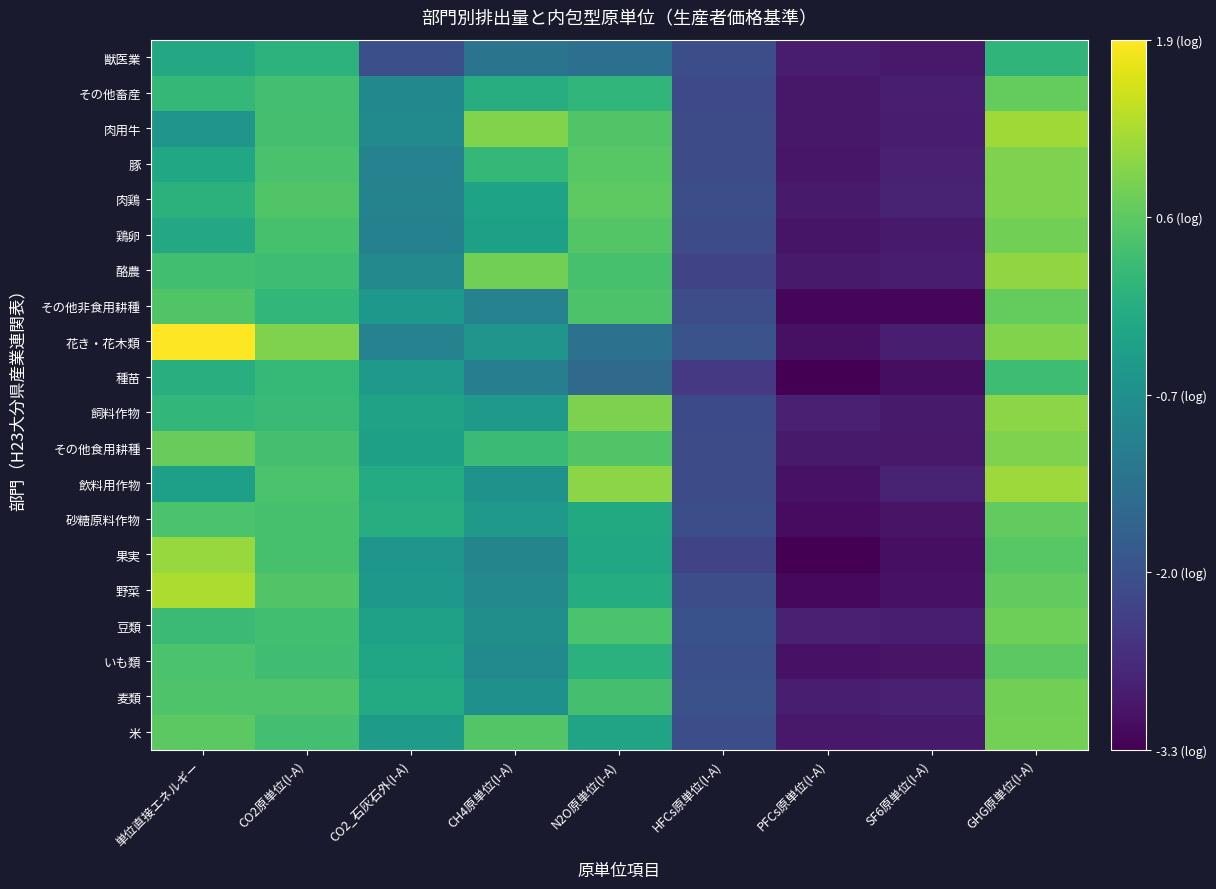

Which category has the lowest value across all series?

PFCs原単位(I-A)